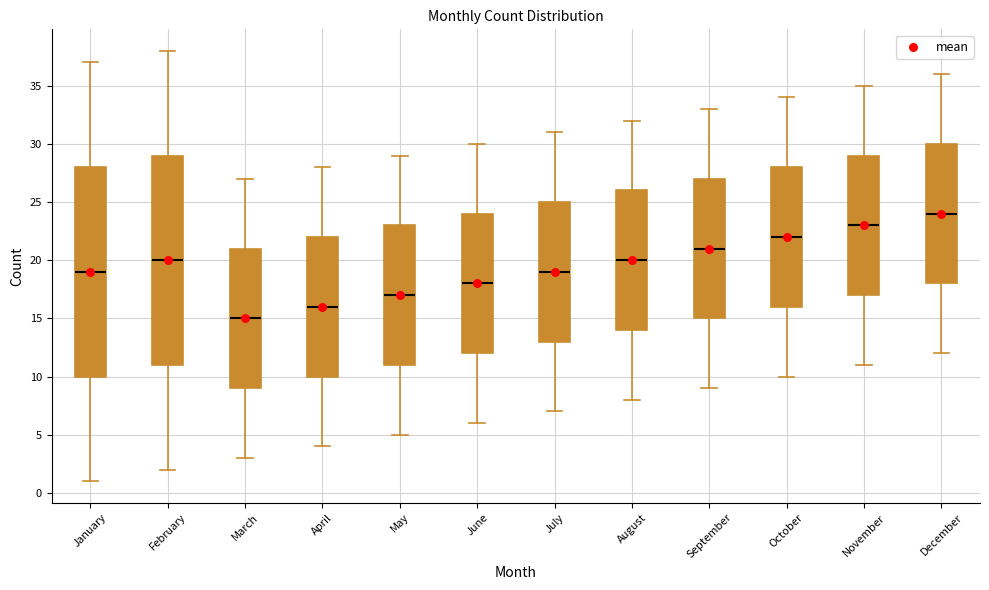

Reading left to right, read every box against the y-axis: the position of its median line, the range the box covers, and the ends of its whiskers. The values are not printed on the chart, so give them approximately, as read against the axis.

January: median 19, box 10 to 28, whiskers 1 to 37
February: median 20, box 11 to 29, whiskers 2 to 38
March: median 15, box 9 to 21, whiskers 3 to 27
April: median 16, box 10 to 22, whiskers 4 to 28
May: median 17, box 11 to 23, whiskers 5 to 29
June: median 18, box 12 to 24, whiskers 6 to 30
July: median 19, box 13 to 25, whiskers 7 to 31
August: median 20, box 14 to 26, whiskers 8 to 32
September: median 21, box 15 to 27, whiskers 9 to 33
October: median 22, box 16 to 28, whiskers 10 to 34
November: median 23, box 17 to 29, whiskers 11 to 35
December: median 24, box 18 to 30, whiskers 12 to 36